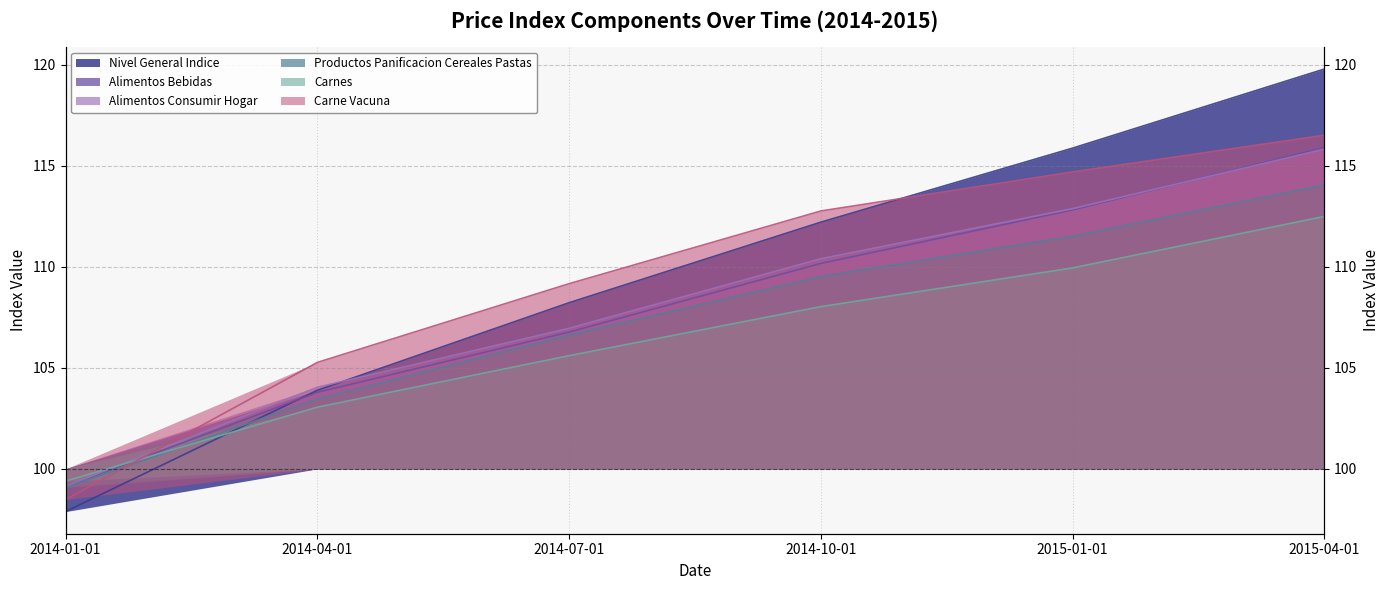

True or false: alimentos_consumir_hogar has a value of 161.0 at 2014-01-01.

False